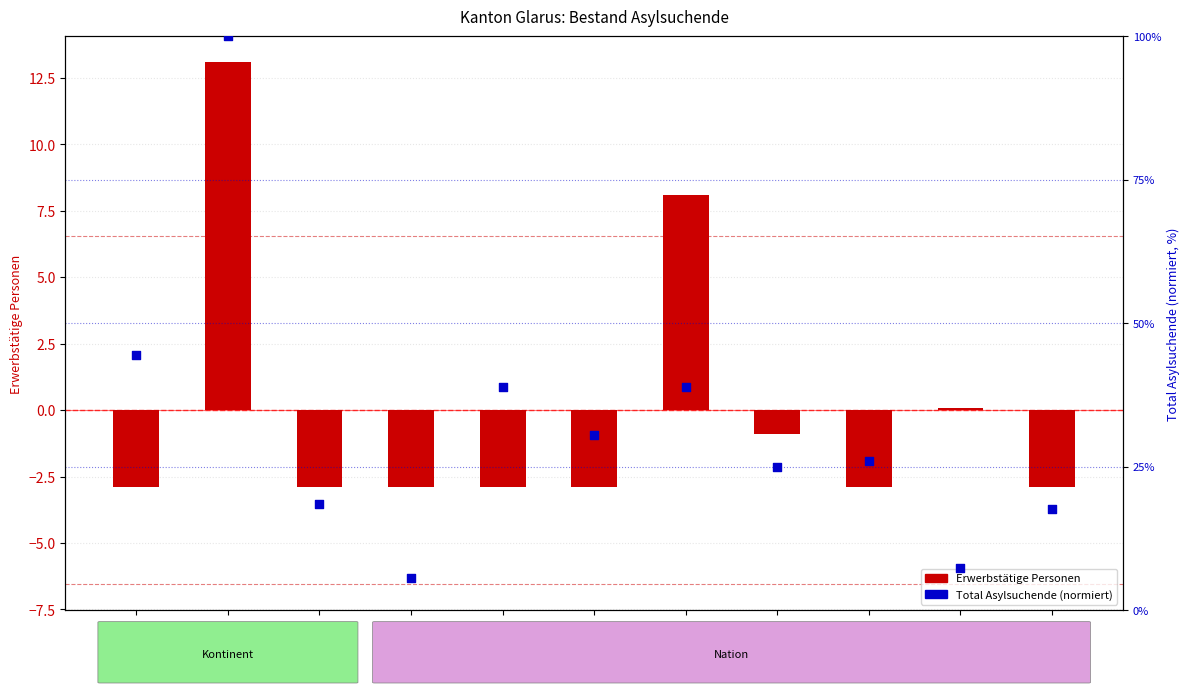

At how many categories does at least one series exceed 23?

7